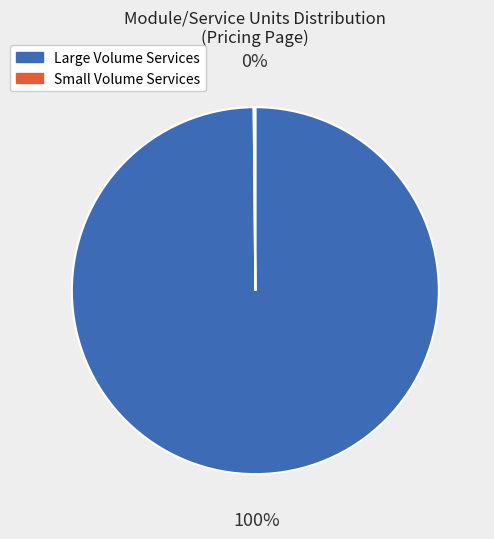

To the nearest percent, what is the difference between the largest and smallest slice percentages?

100%